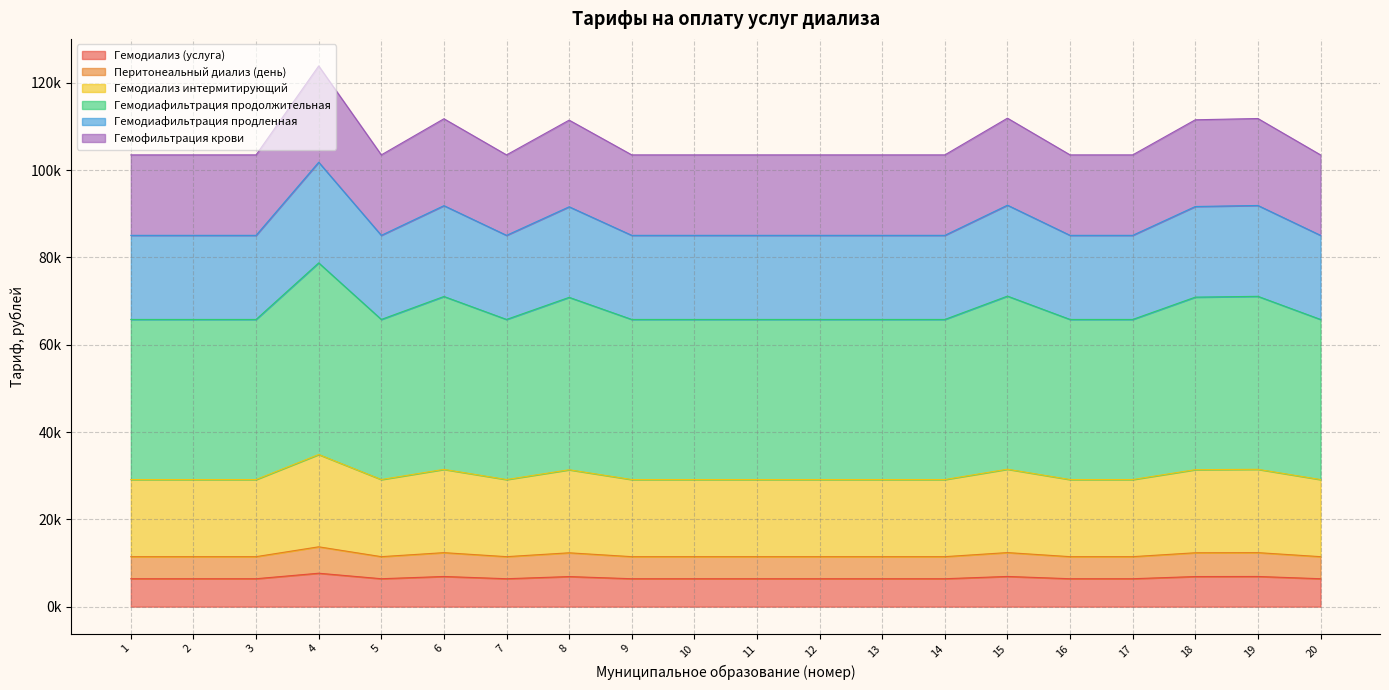

What are all the series names shown in the legend?

Гемодиализ (услуга), Перитонеальный диализ (день), Гемодиализ интермитирующий, Гемодиафильтрация продолжительная, Гемодиафильтрация продленная, Гемофильтрация крови